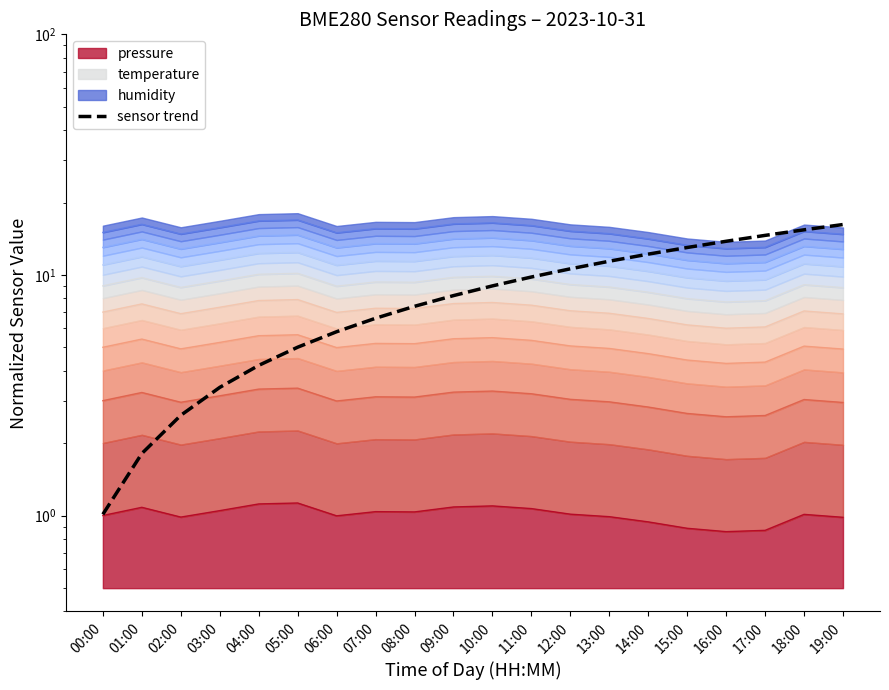

True or false: the data has more than 2 interior local peaks.

False